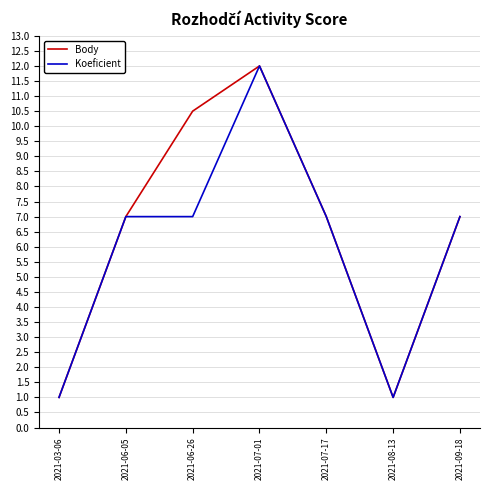

What position from the left is 2021-06-26?

3